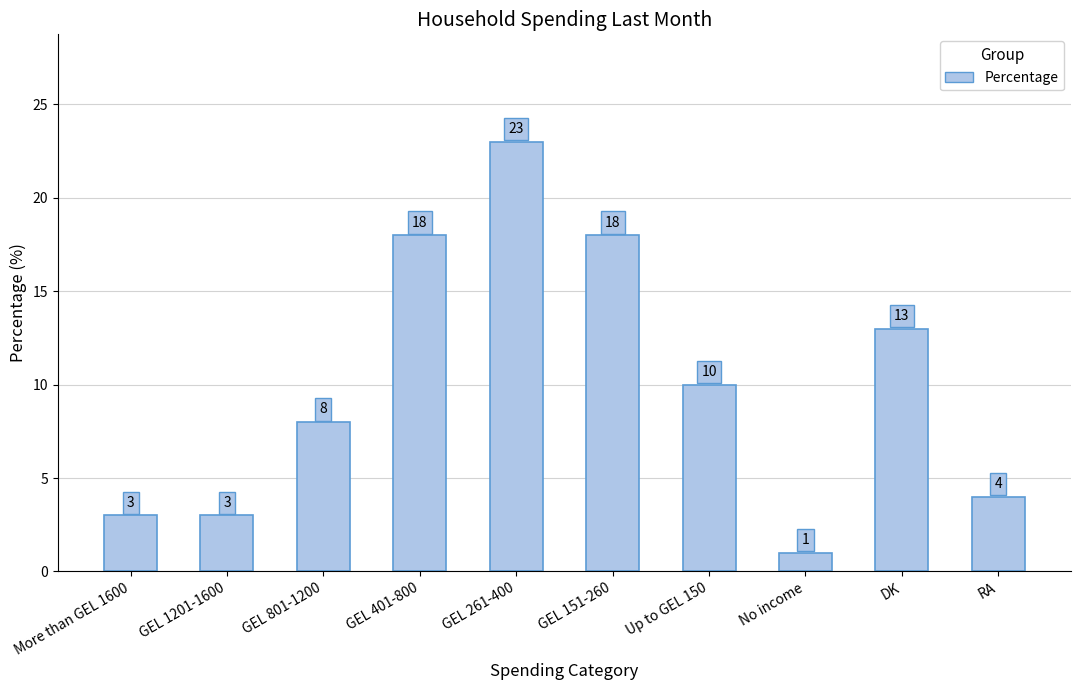

At which label does the data first exceed 10?

GEL 401-800